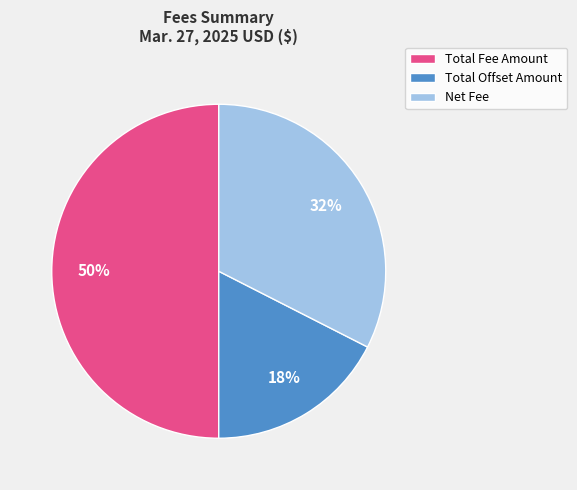

Which slice is the largest?

Total Fee Amount